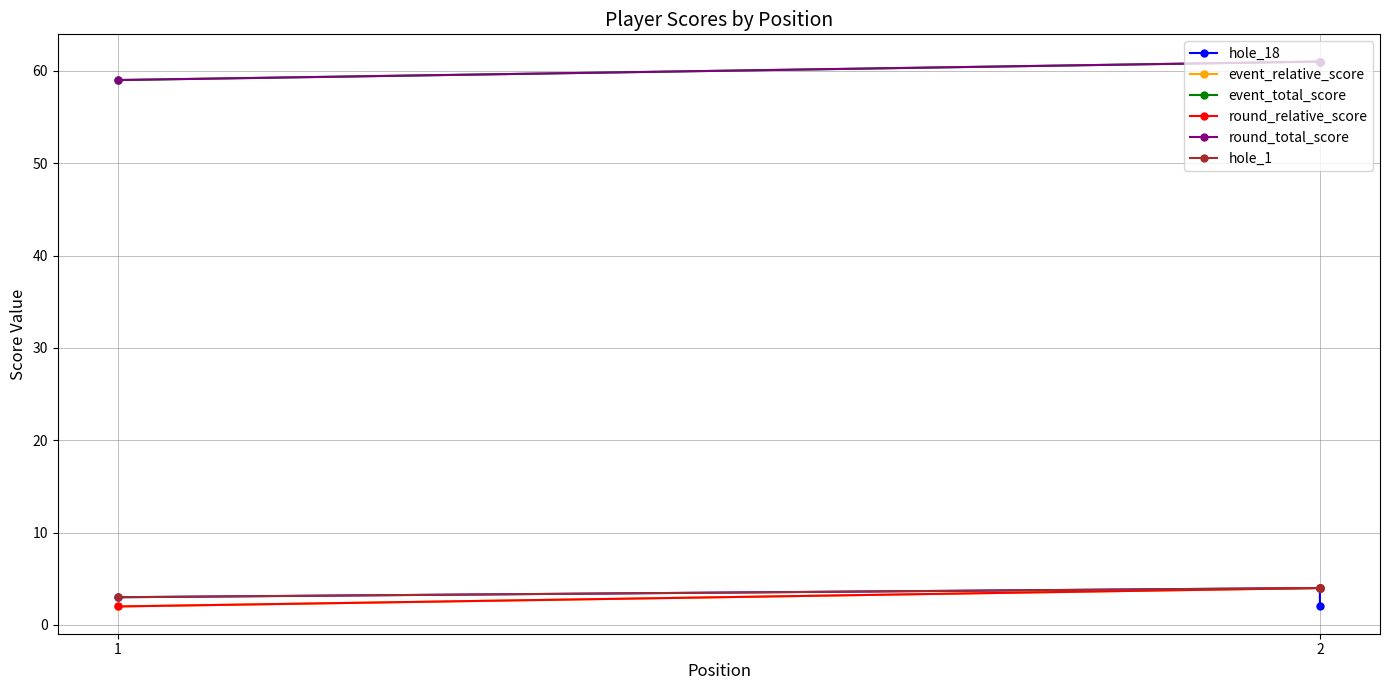

Is it true that event_total_score equals 95 at 1?

False